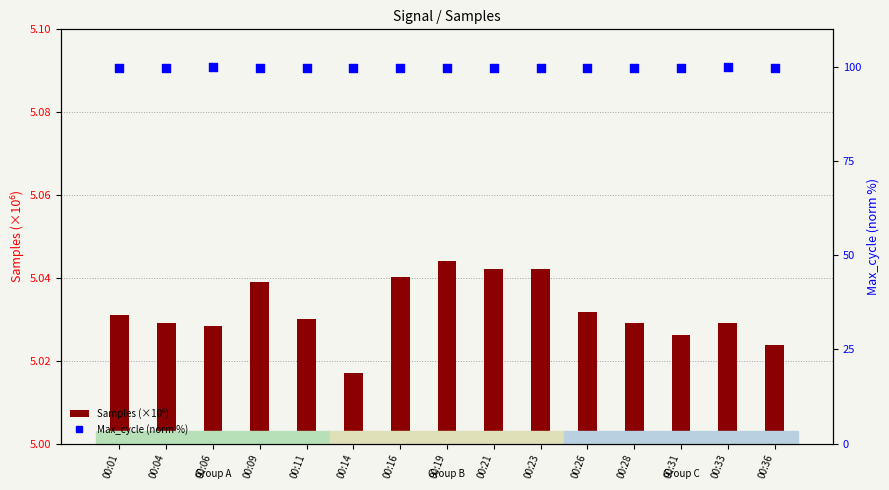

Which series reaches the maximum Y coordinate?

Max_cycle (norm %)